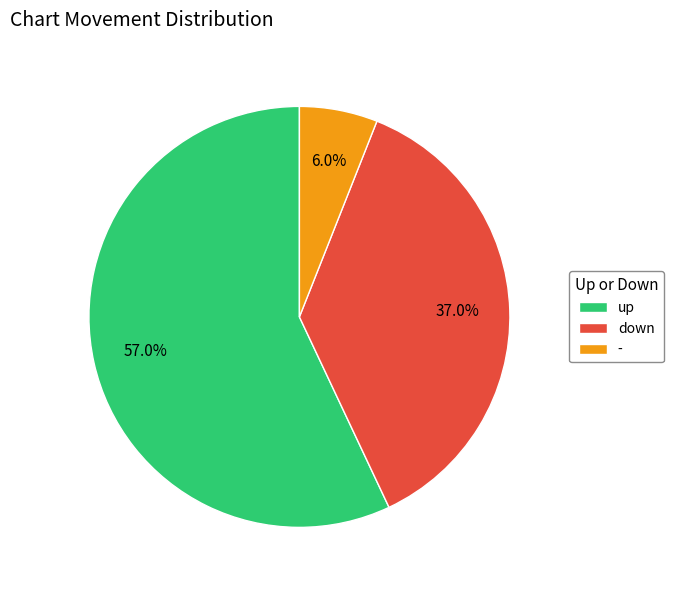

To the nearest percent, what is the difference between the down and up slice percentages?

20%